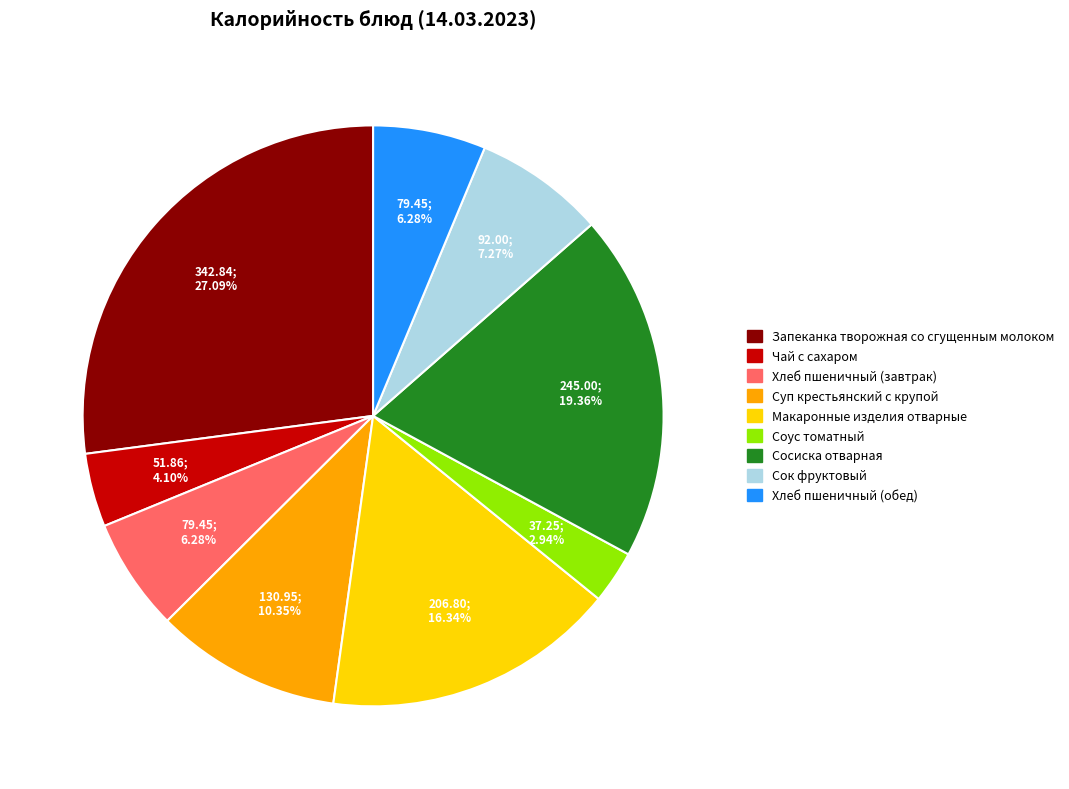

What is the ratio of the value at Суп крестьянский с крупой to the value at Хлеб пшеничный (завтрак)?

1.6